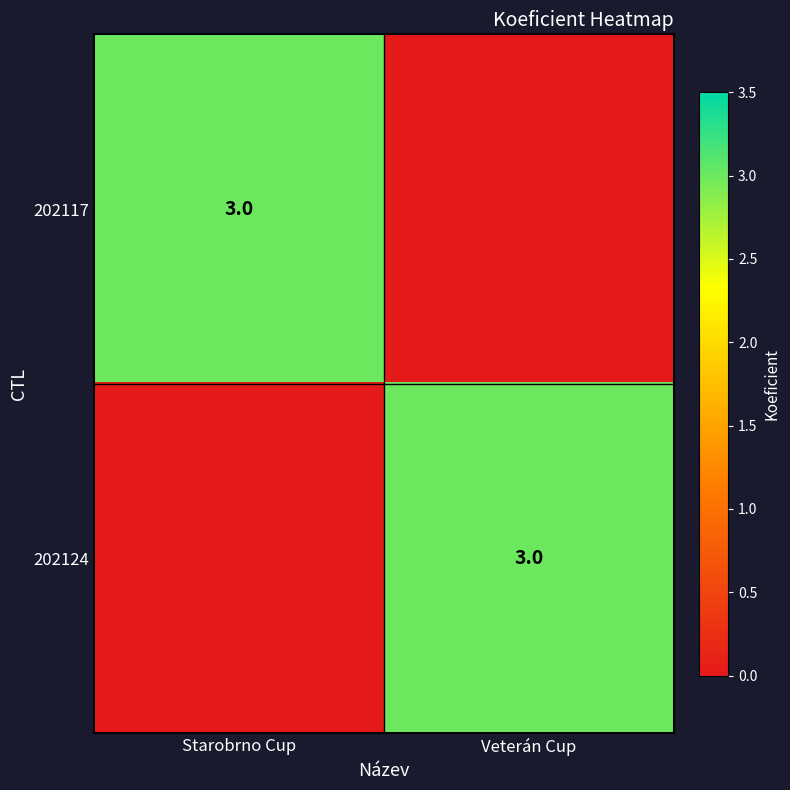

Which category has the lowest value across all series?

Veterán Cup